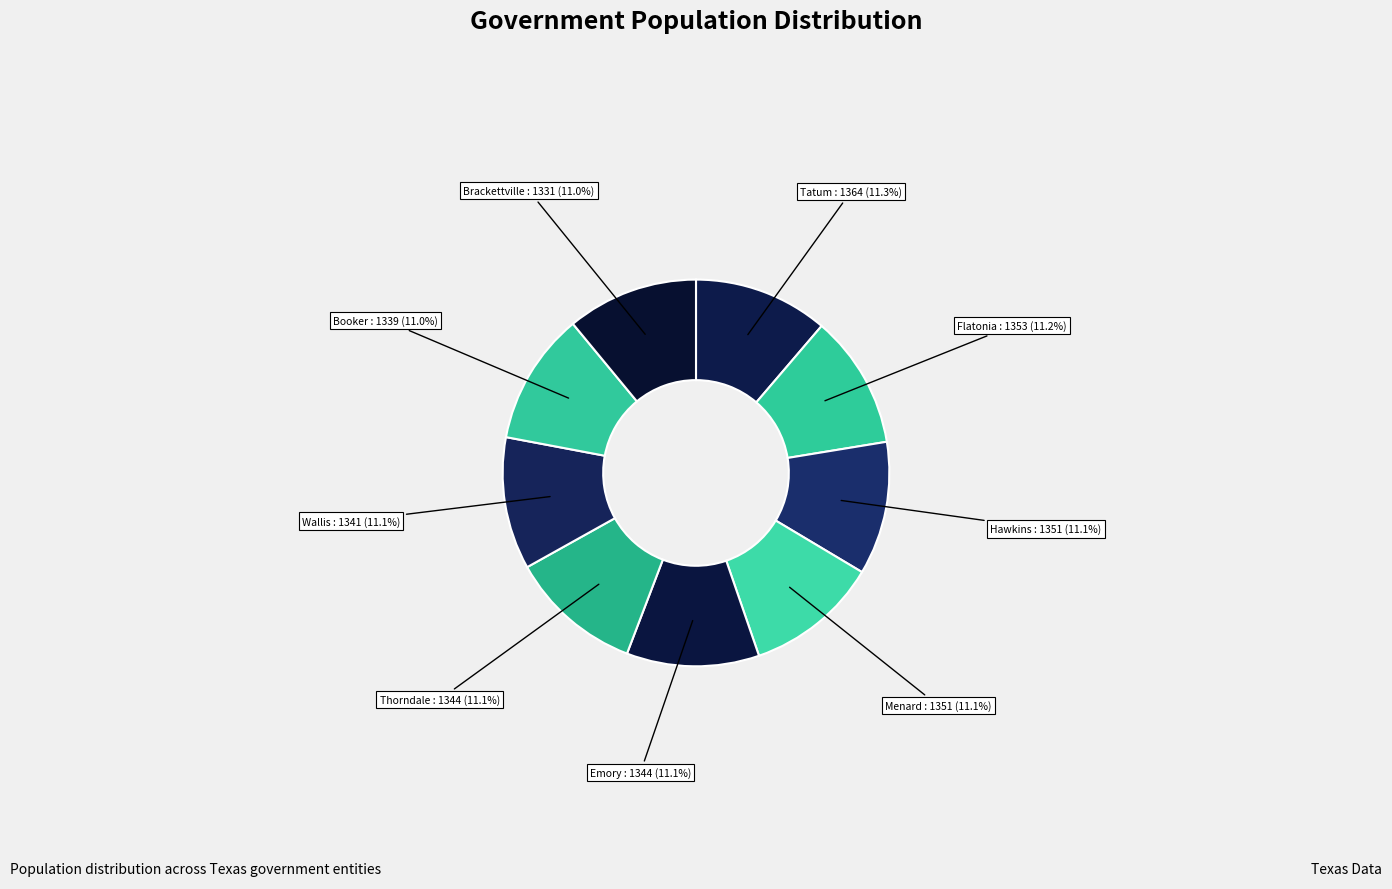

Is there any slice that represents more than half of the pie?

No